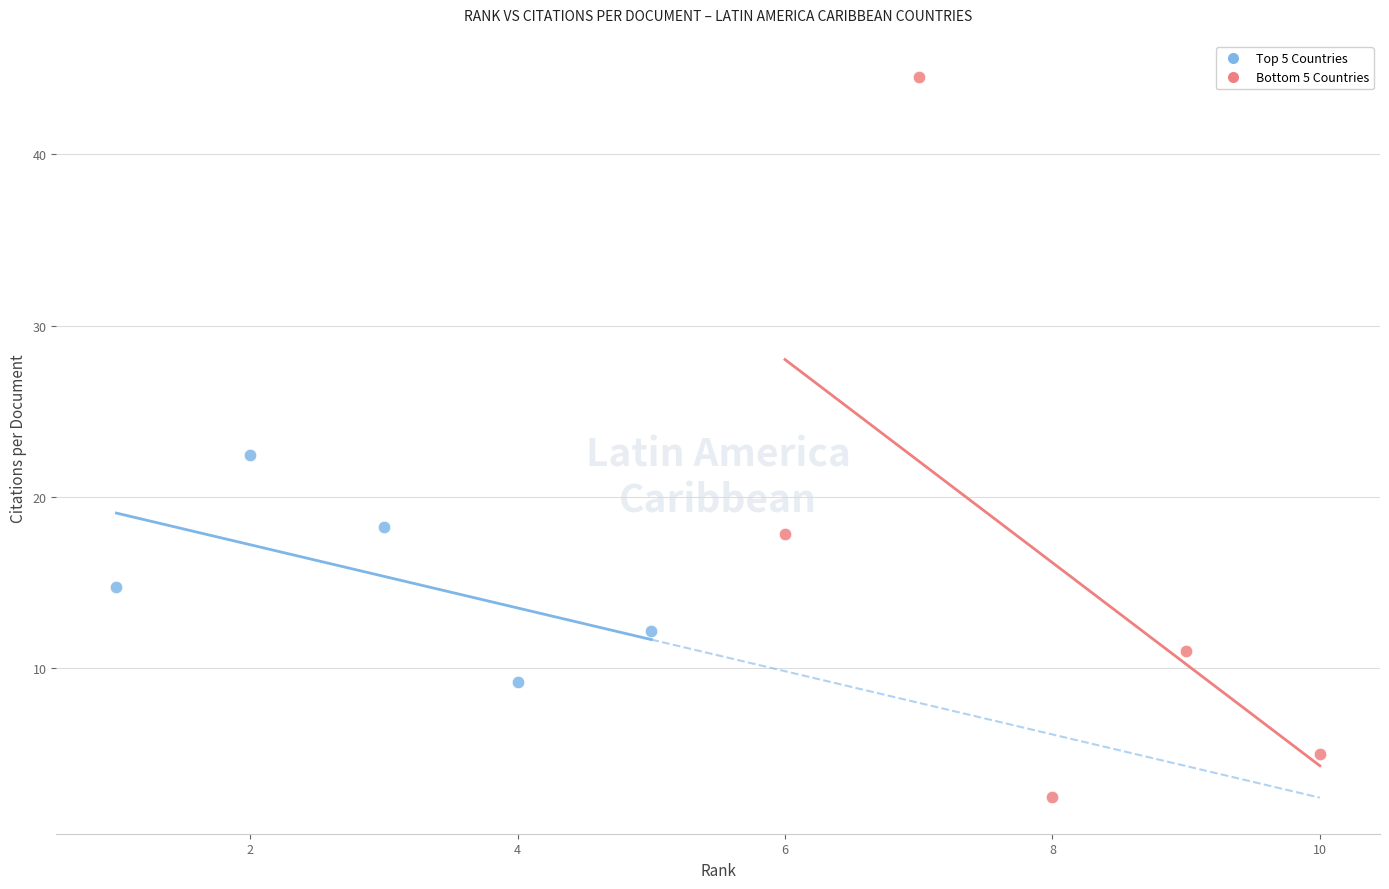

Which series contains the highest Y value?

Bottom 5 Countries